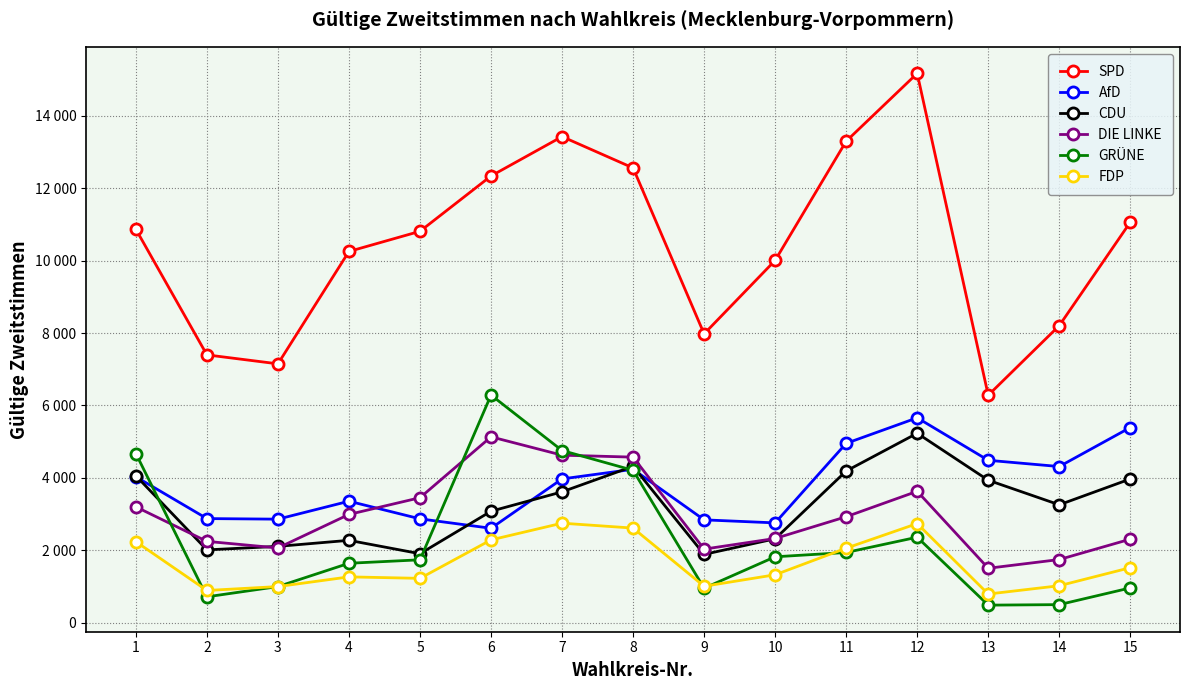

Where is CDU nearest to the value 3556?

7